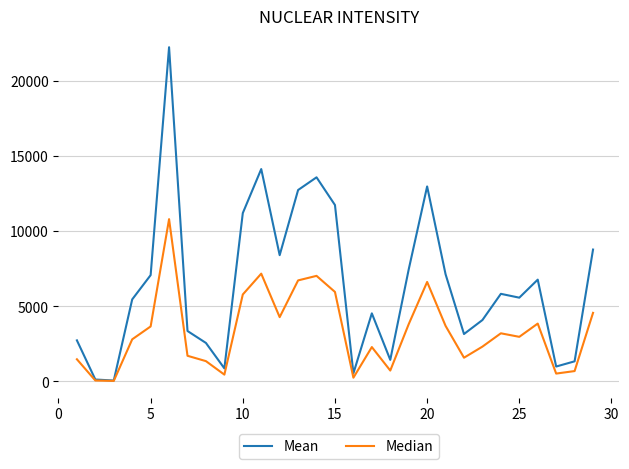

Which series has the largest range (max minus min)?

Mean